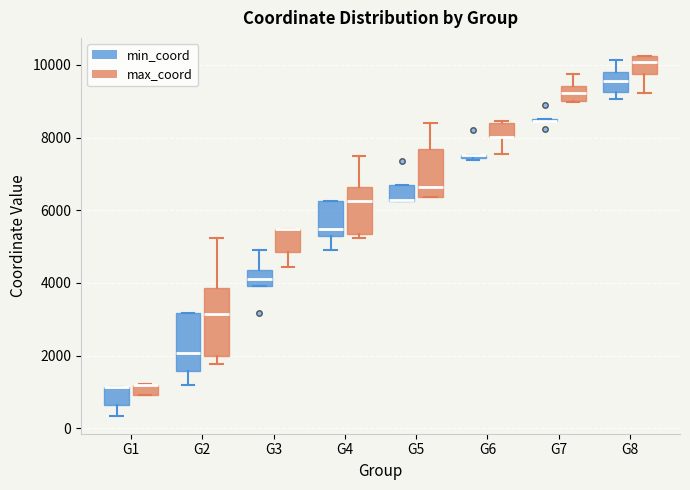

Comparing the boxes themselves (not the whiskers), which one is the tallest?

G2 (max_coord)